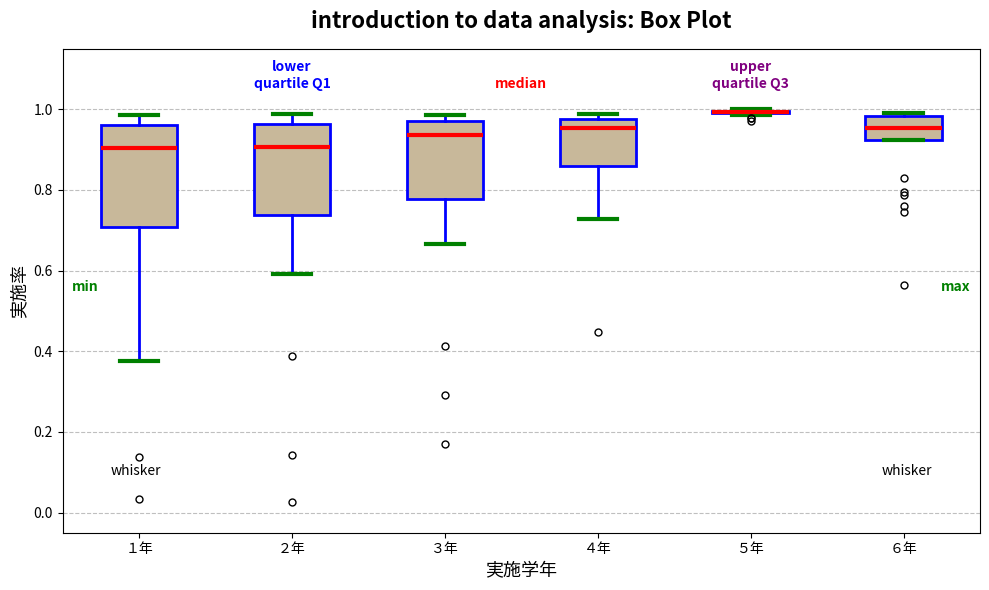

Reading left to right, read every box against the y-axis: the position of its median line, the range the box covers, and the ends of its whiskers. The values are not printed on the chart, so give them approximately, as read against the axis.

１年: median 0.90, box 0.70 to 0.96, whiskers 0.38 to 0.98
２年: median 0.90, box 0.74 to 0.96, whiskers 0.60 to 0.98
３年: median 0.94, box 0.78 to 0.98, whiskers 0.66 to 0.98 (just above the box's upper edge)
４年: median 0.96, box 0.86 to 0.98, whiskers 0.72 to 0.98 (just above the box's upper edge)
５年: box collapsed to a line at 1.00, whiskers 0.98 to 1.00
６年: median 0.96, box 0.92 to 0.98, whiskers 0.92 to 1.00